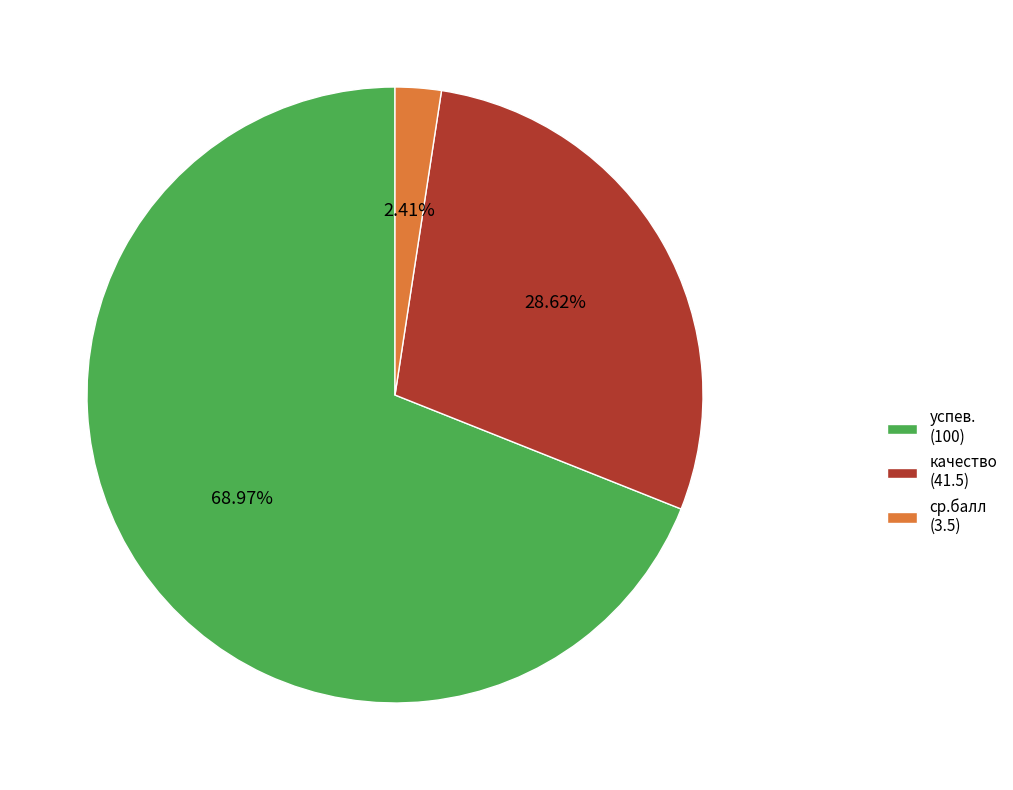

What is the largest slice in the pie chart?

успев.